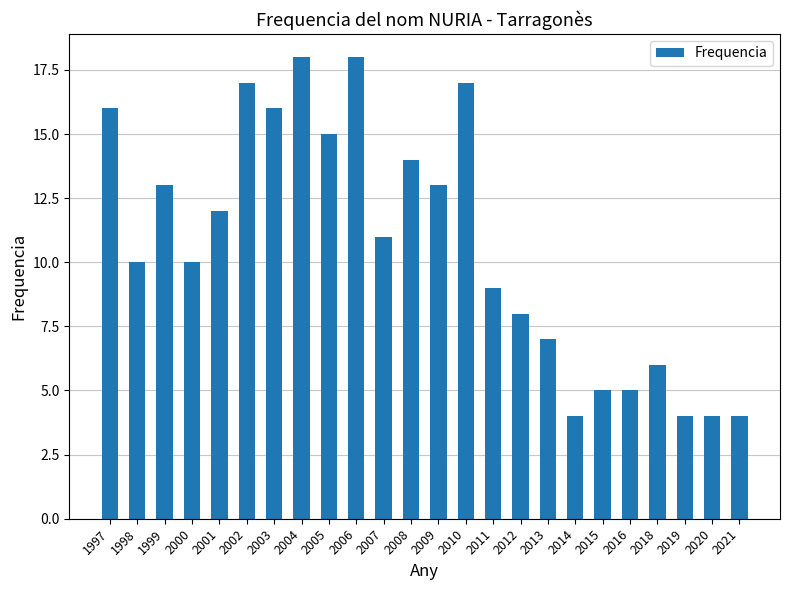

Are the bars grouped side by side (vs. stacked)?

No